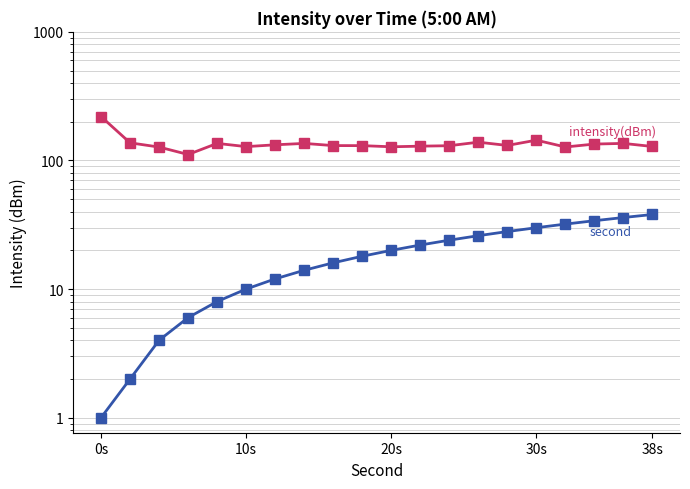

True or false: intensity(dBm) and second cross at least once.

False